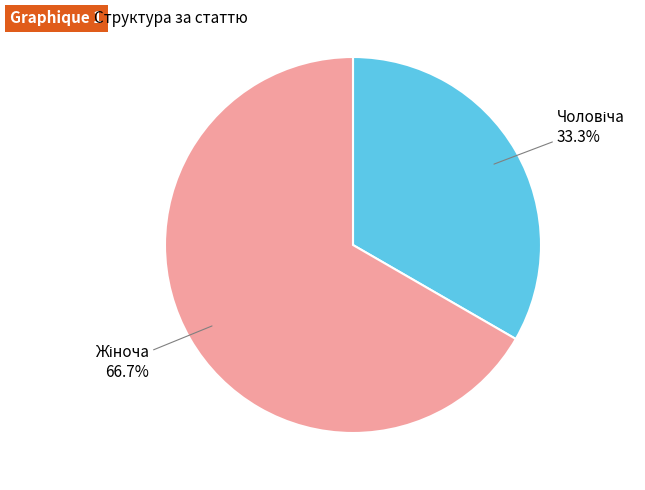

Is there a majority slice in this chart?

Yes